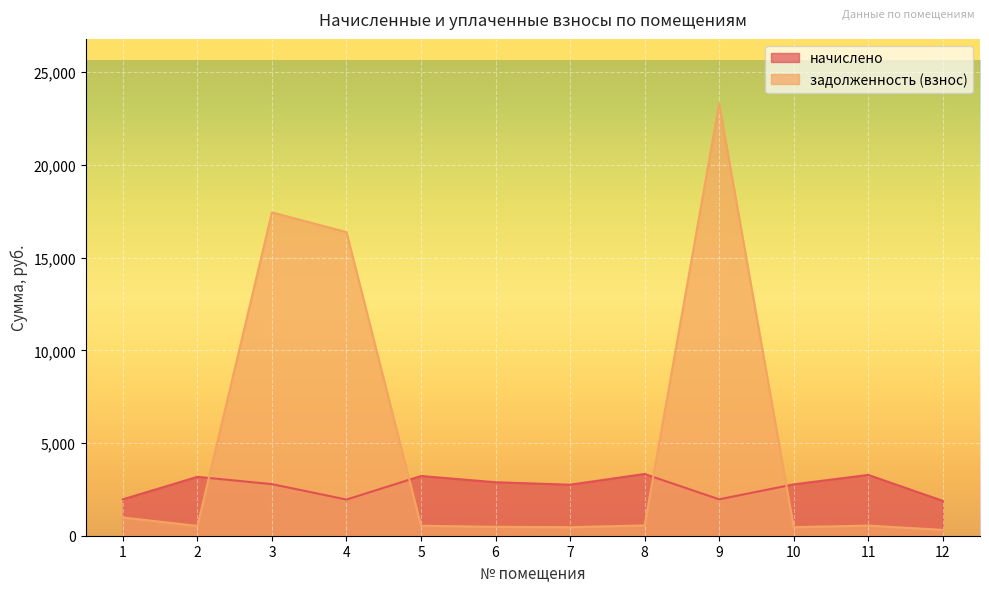

Which series has the widest spread of values?

задолженность (взнос)